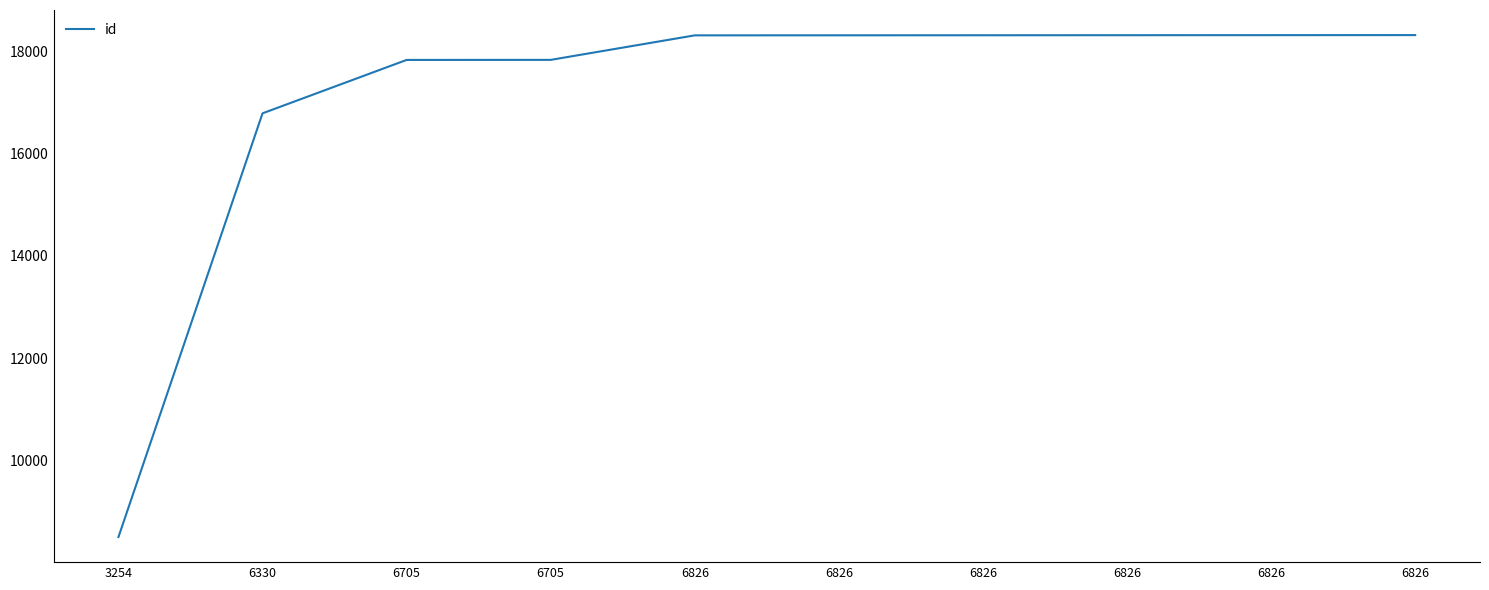

At which label is the value closest to 13411?

6330